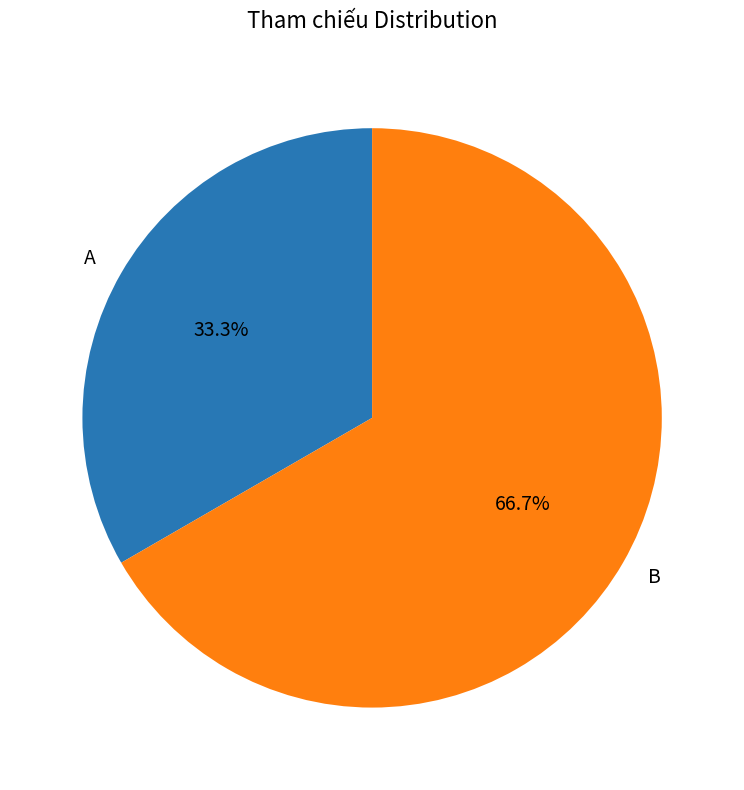

To the nearest percent, what portion does B represent?

67%